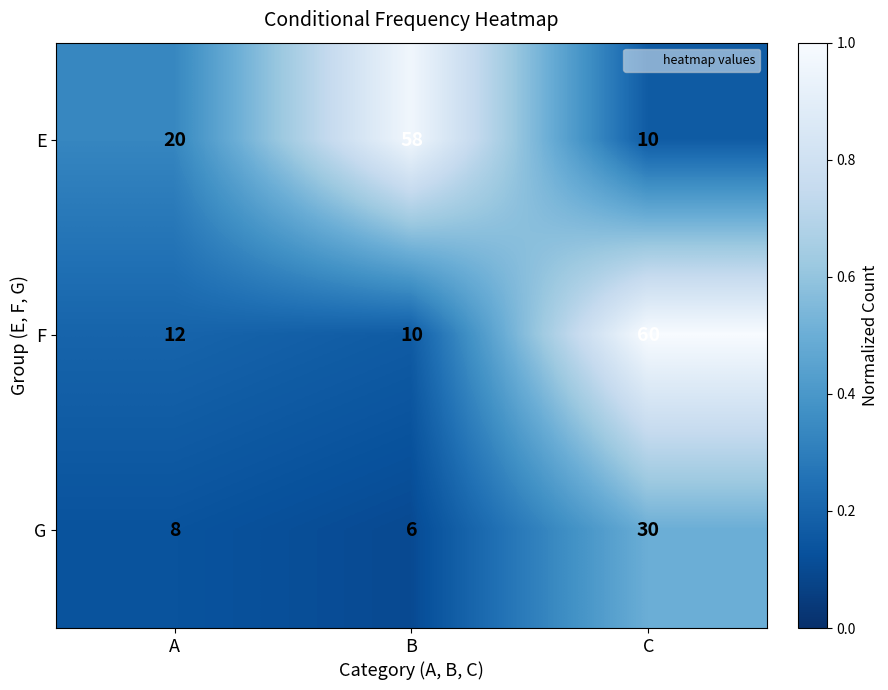

The F series shows 12 at A. True or false?

True